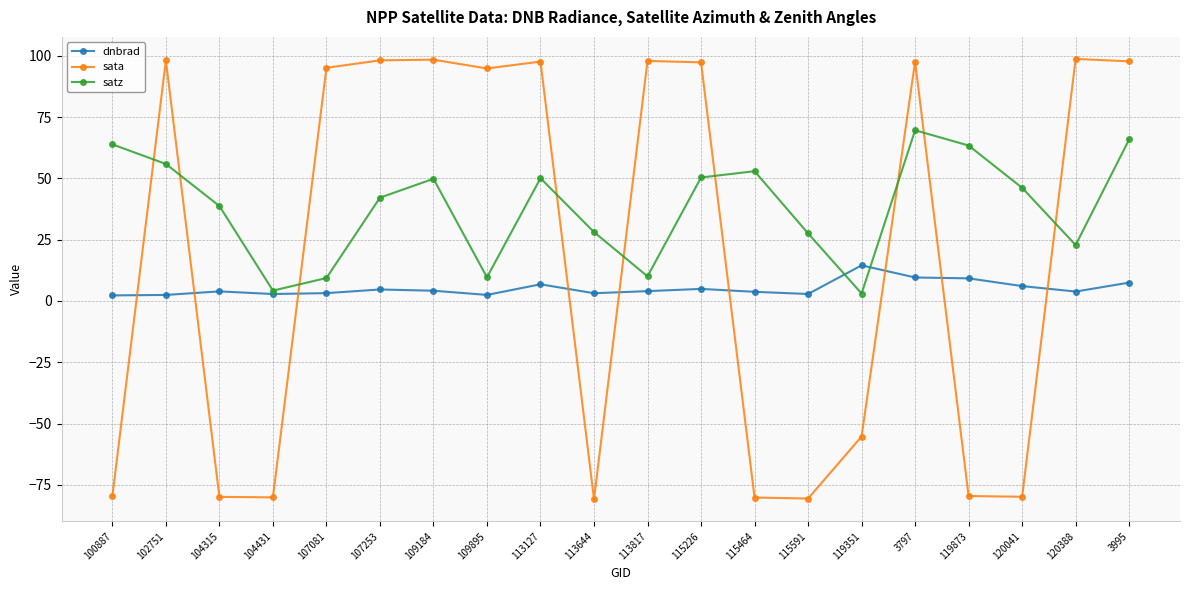

What is the difference between the maximum and minimum values in the satz series?

66.6